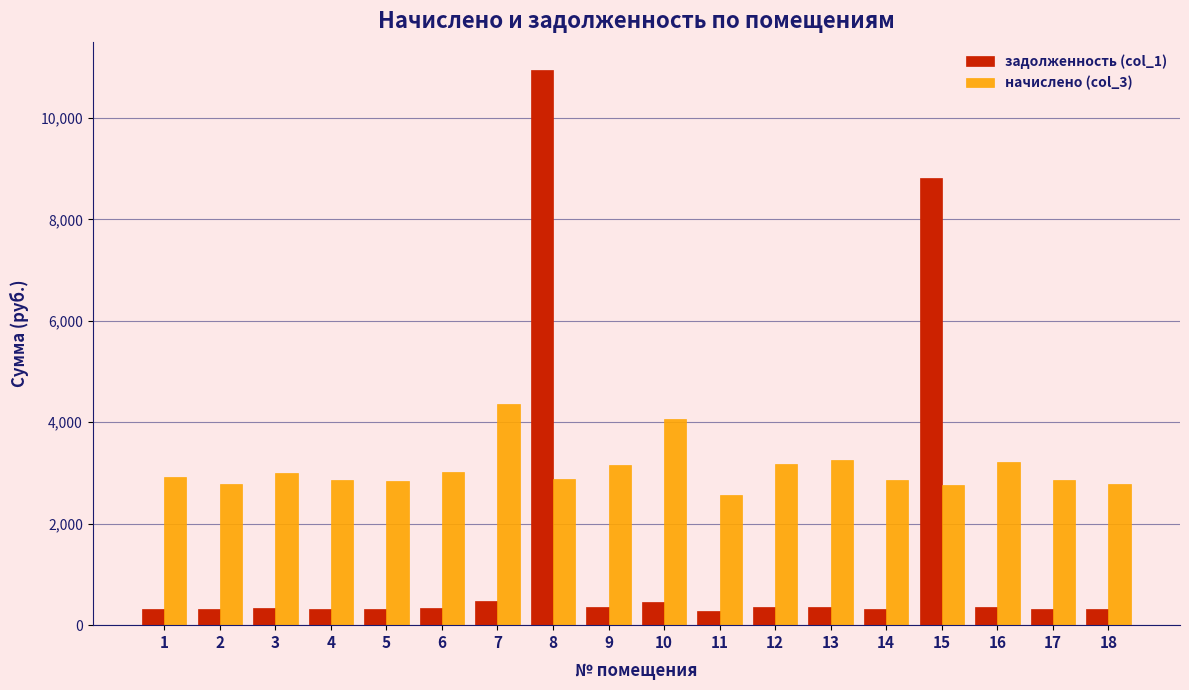

What is the minimum value shown in the chart?

285.8